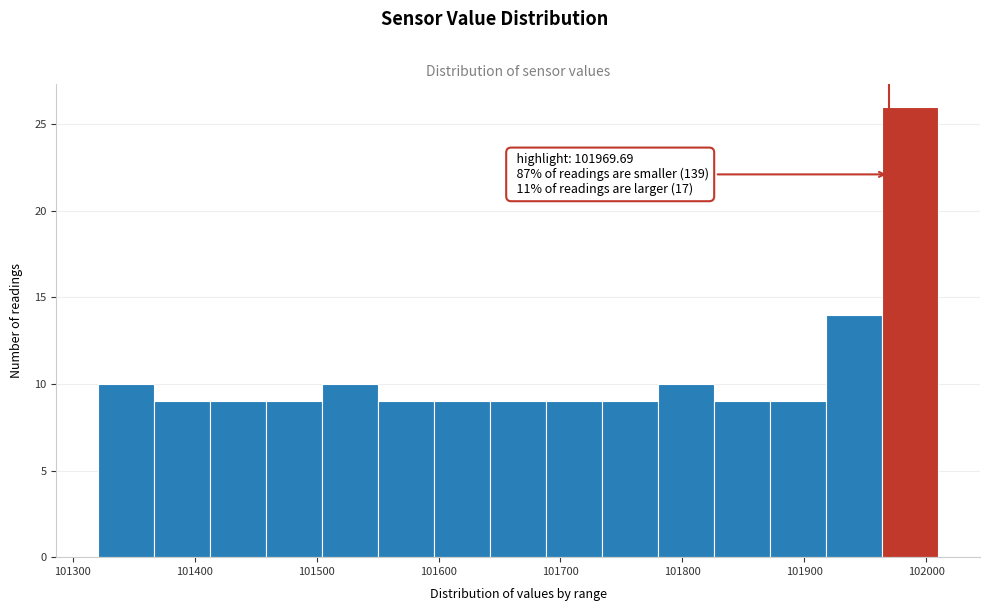

Over which range of the x-axis is the bar tallest?

101960 to 102010